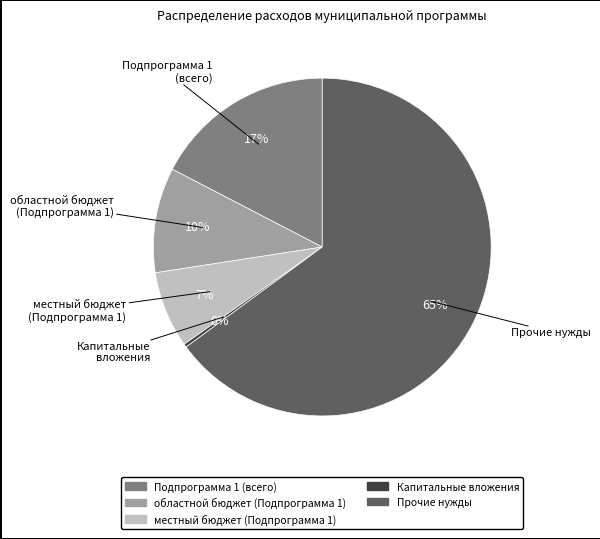

Which slice is the largest?

Прочие нужды